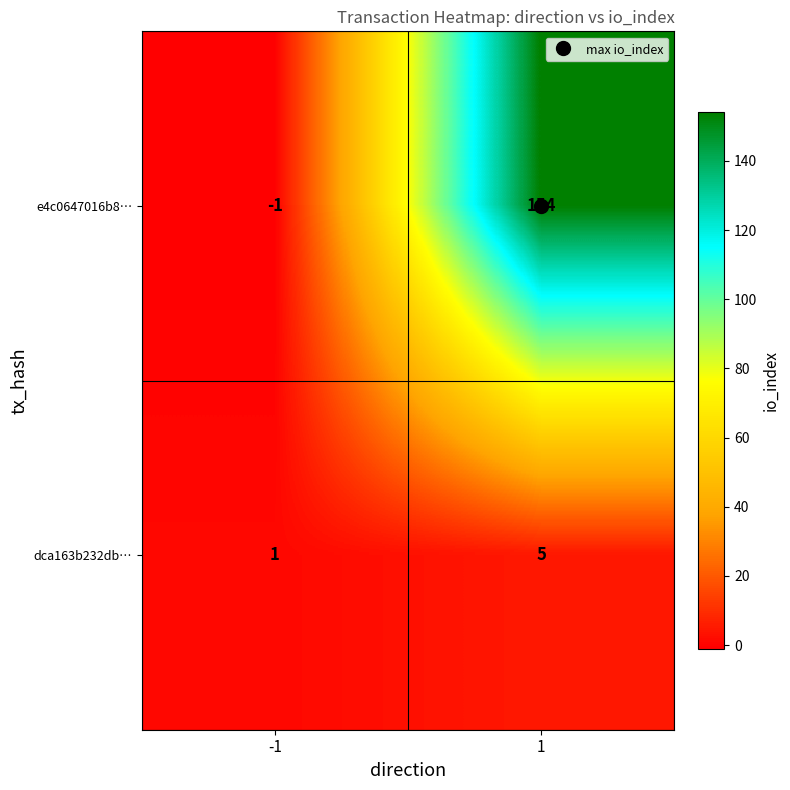

Rank the series by their maximum value, from lowest to highest.

dca163b232db…, e4c0647016b8…